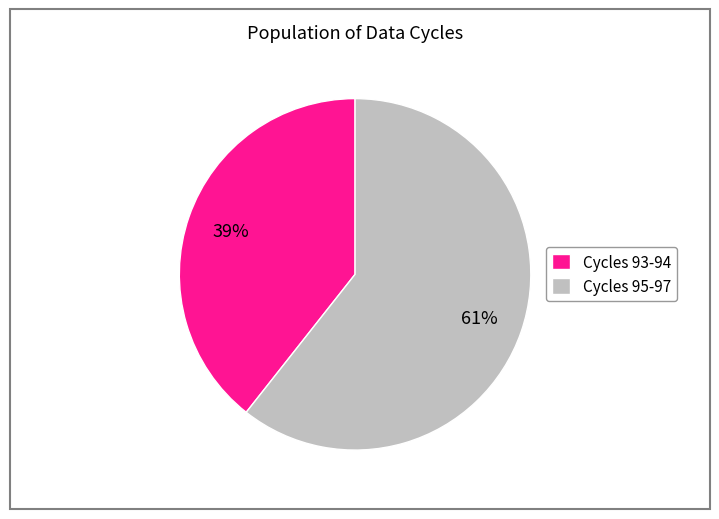

Between Cycles 95-97 and Cycles 93-94, which is larger?

Cycles 95-97